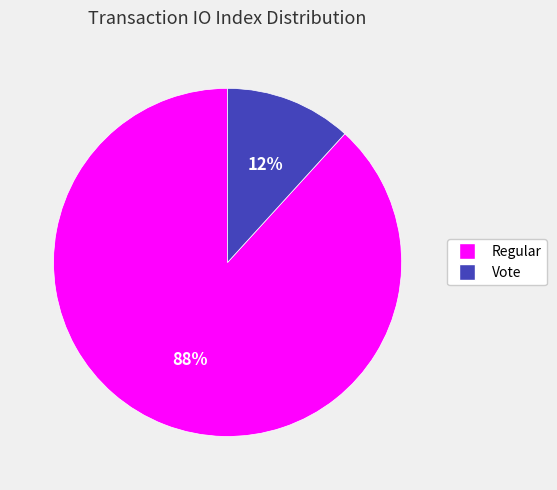

How many slices are in this pie chart?

2